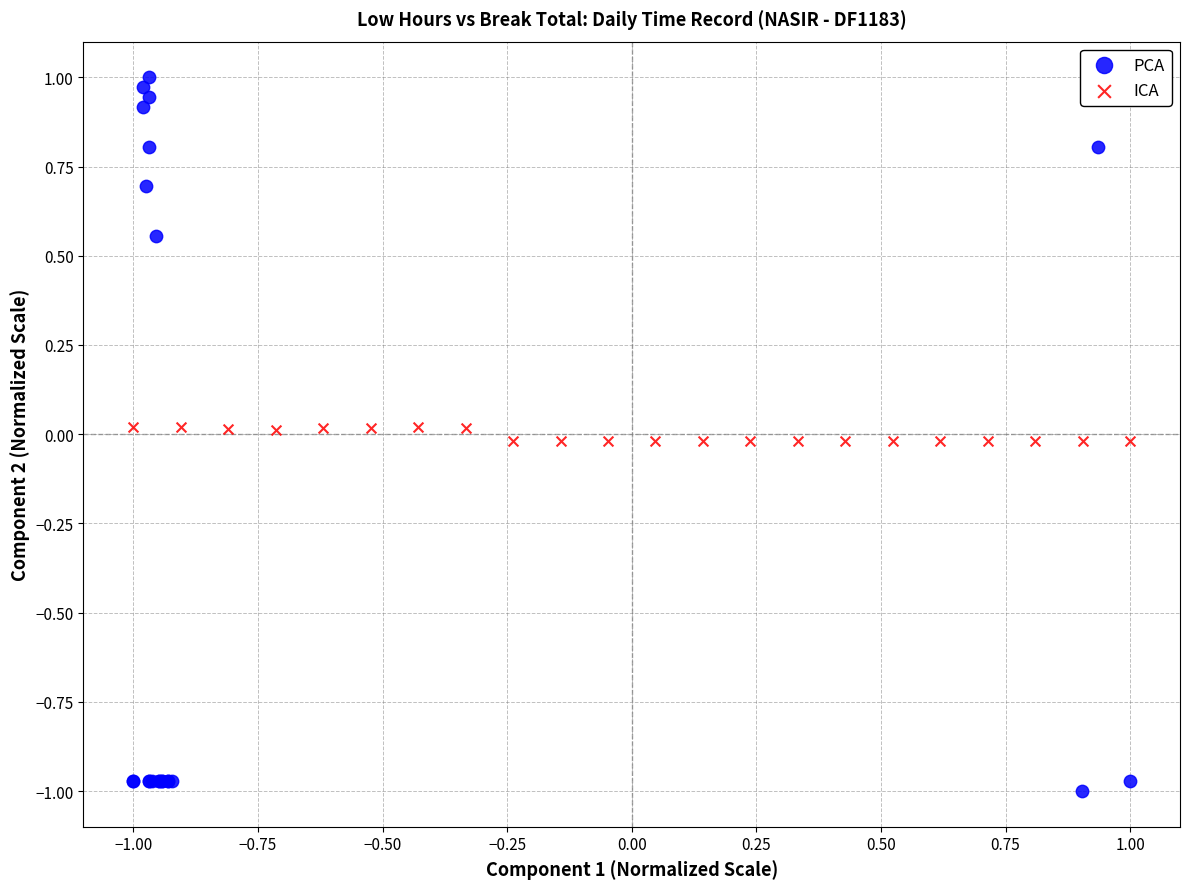

Which series contains the highest Y value?

PCA